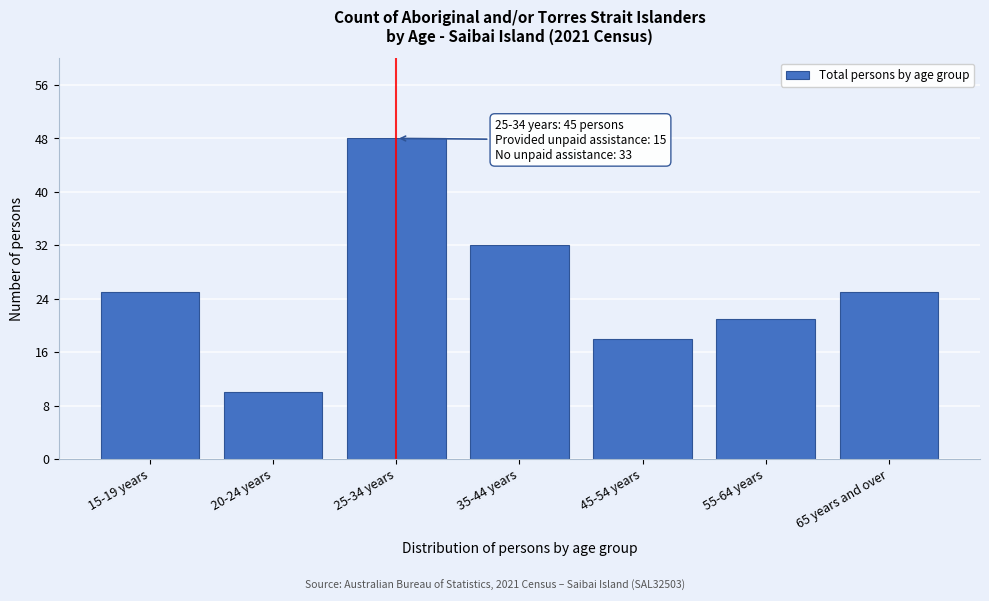

Reading left to right, what are all the values shown in this chart?

15-19 years=25	20-24 years=10	25-34 years=48	35-44 years=32	45-54 years=18	55-64 years=21	65 years and over=25